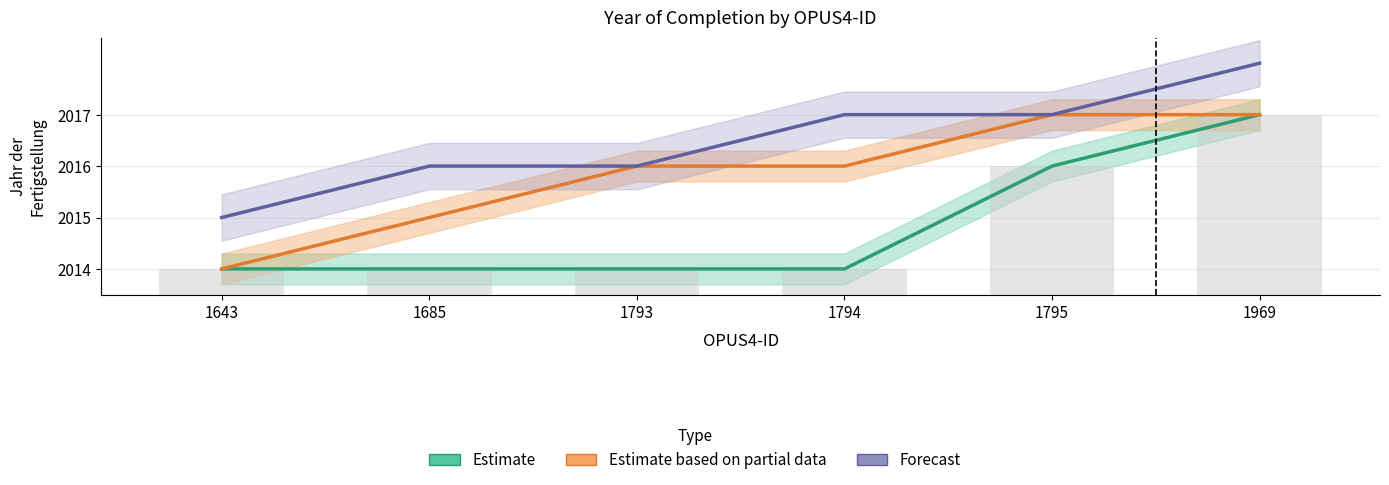

What is the difference between the maximum and minimum values in the Estimate series?

3.0